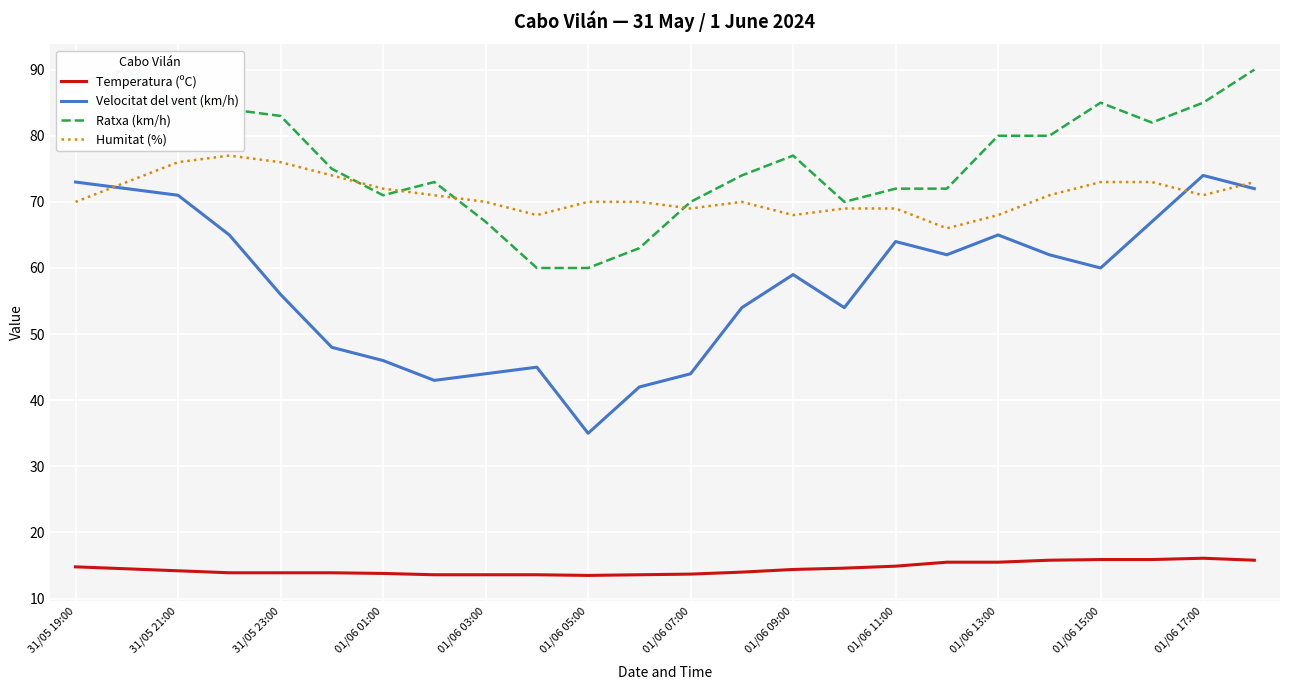

What is the value of the Velocitat del vent (km/h) point at the 13th from the left?

44.0